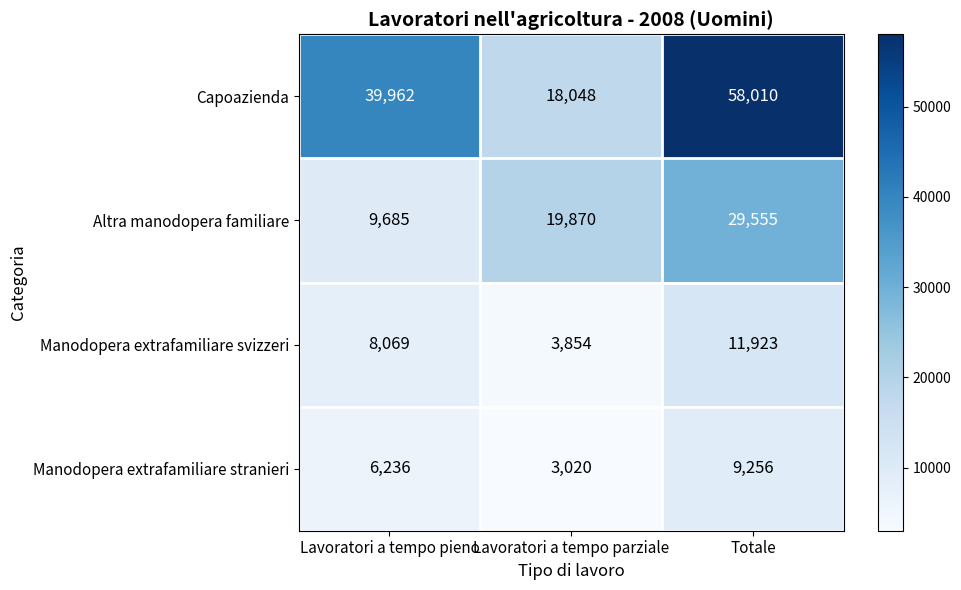

What is the greatest value displayed?

58010